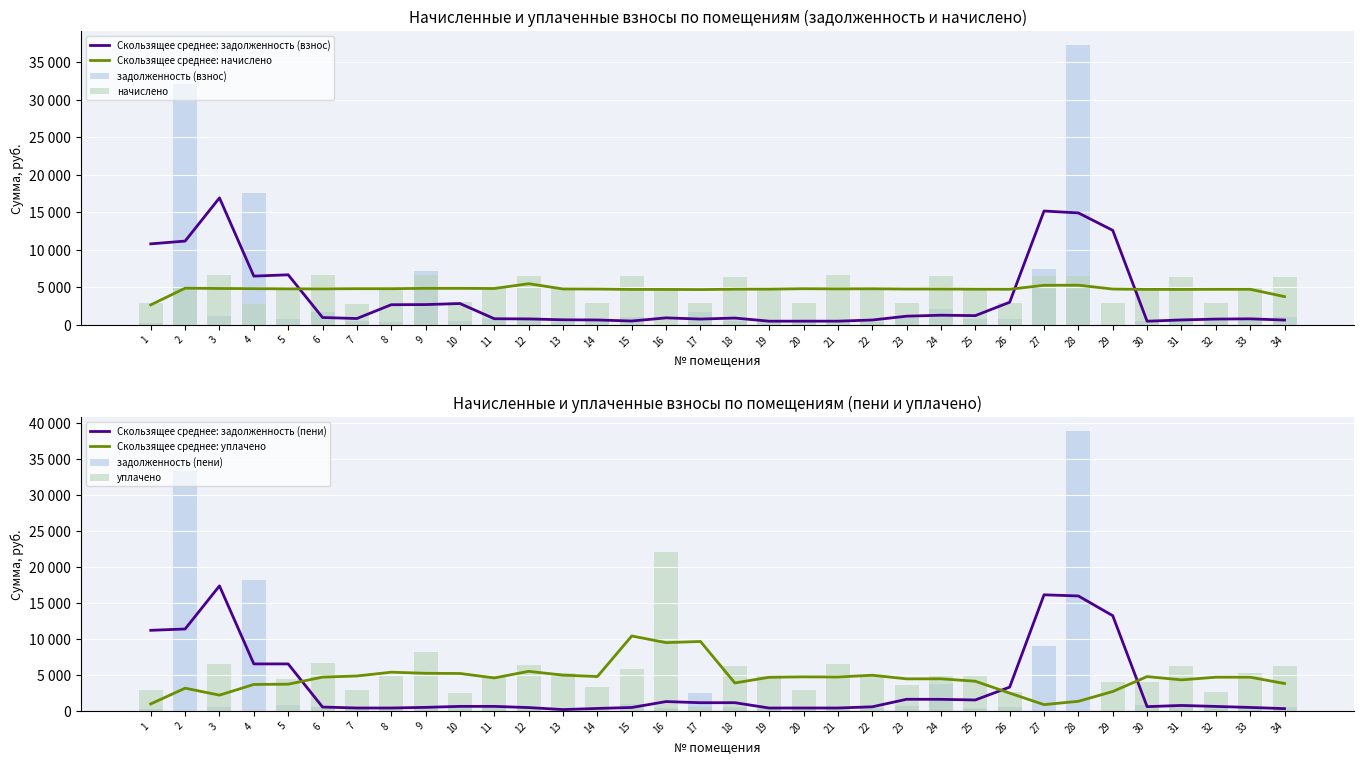

At how many categories does at least one series exceed 36455?

1